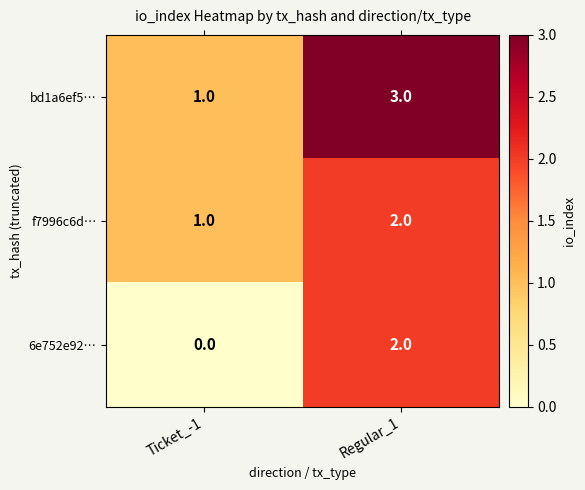

Where is f7996c6d… nearest to the value 1?

Ticket_-1